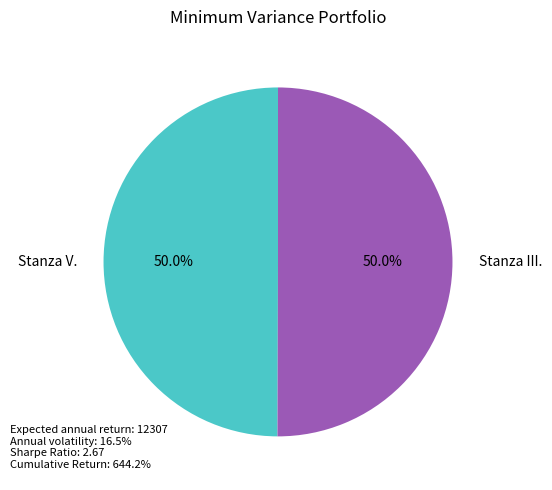

Count the number of slices in the pie.

2